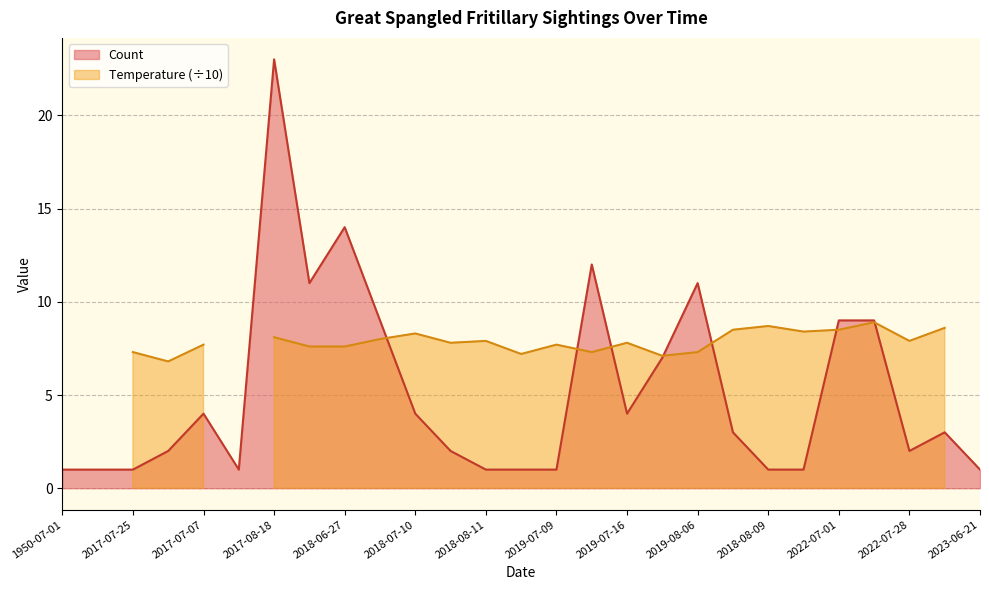

How many points are lower than both their immediate neighbors (excluding endpoints)?

4